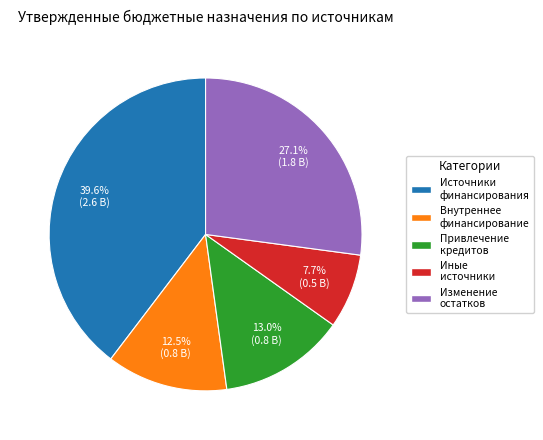

Does Привлечение кредитов account for over 50% of the chart?

No